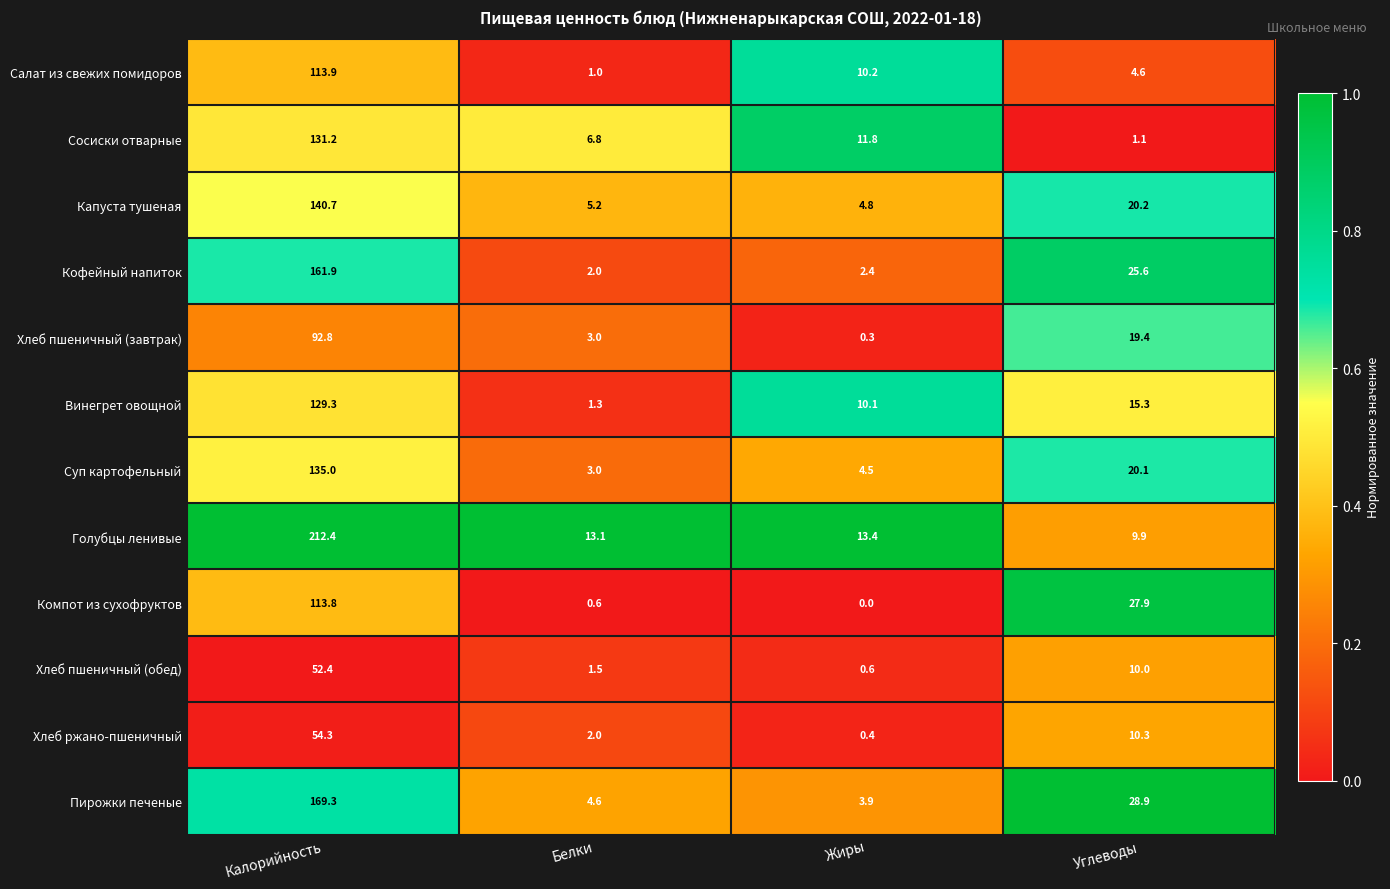

Rank the series at Углеводы from highest to lowest value.

Пирожки печеные, Компот из сухофруктов, Кофейный напиток, Капуста тушеная, Суп картофельный, Хлеб пшеничный (завтрак), Винегрет овощной, Хлеб ржано-пшеничный, Хлеб пшеничный (обед), Голубцы ленивые, Салат из свежих помидоров, Сосиски отварные